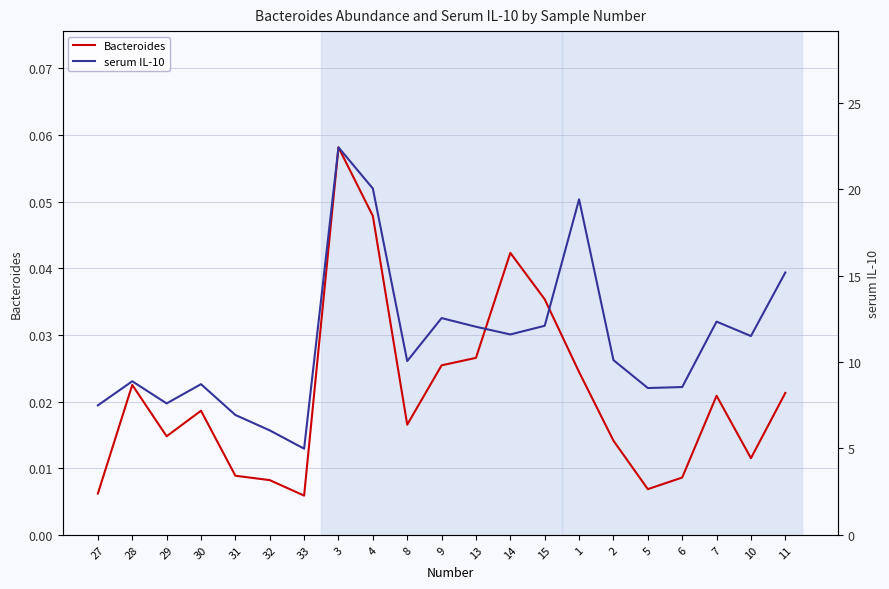

True or false: serum IL-10 has a value of 17.3 at 2.

False